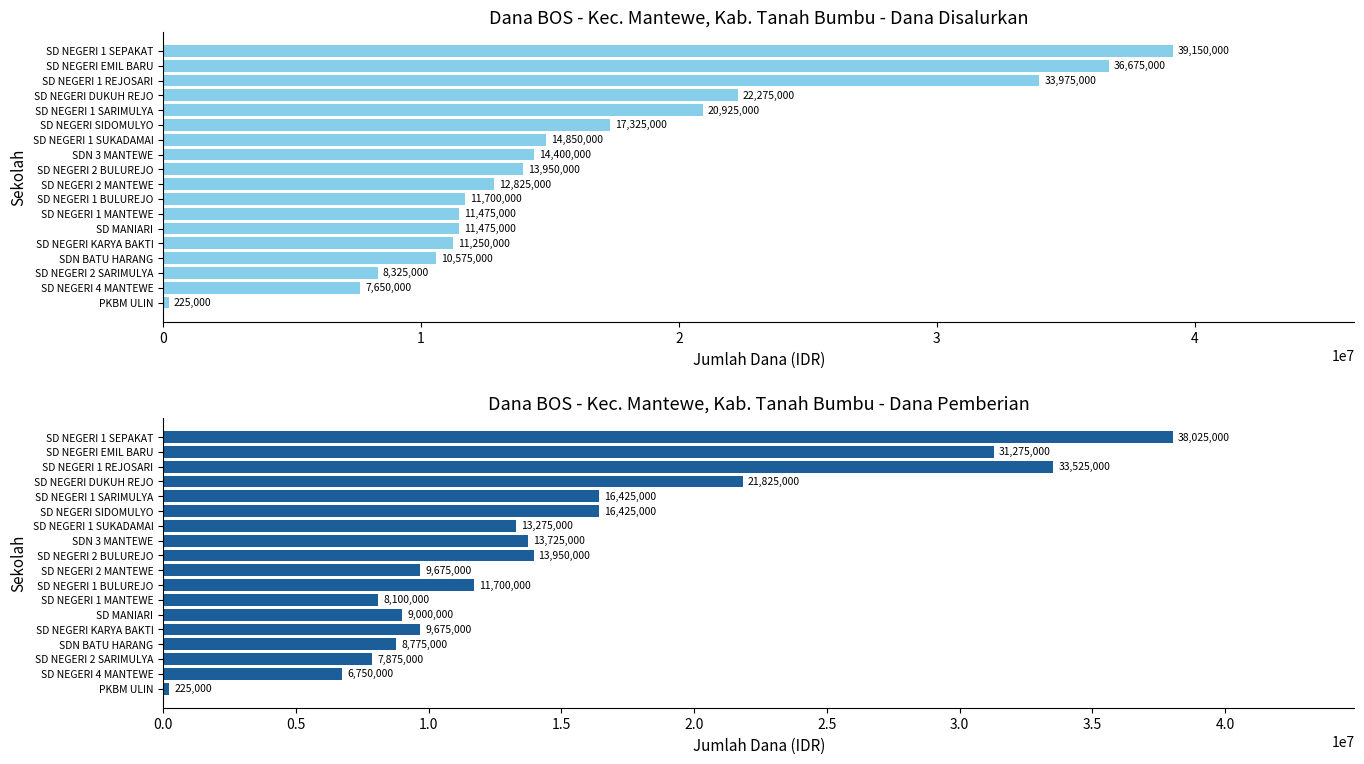

What are all the series names shown in the legend?

Dana Disalurkan, Dana Pemberian